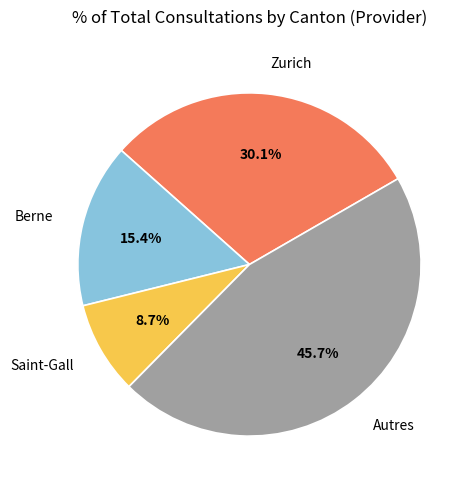

Is there a majority slice in this chart?

No